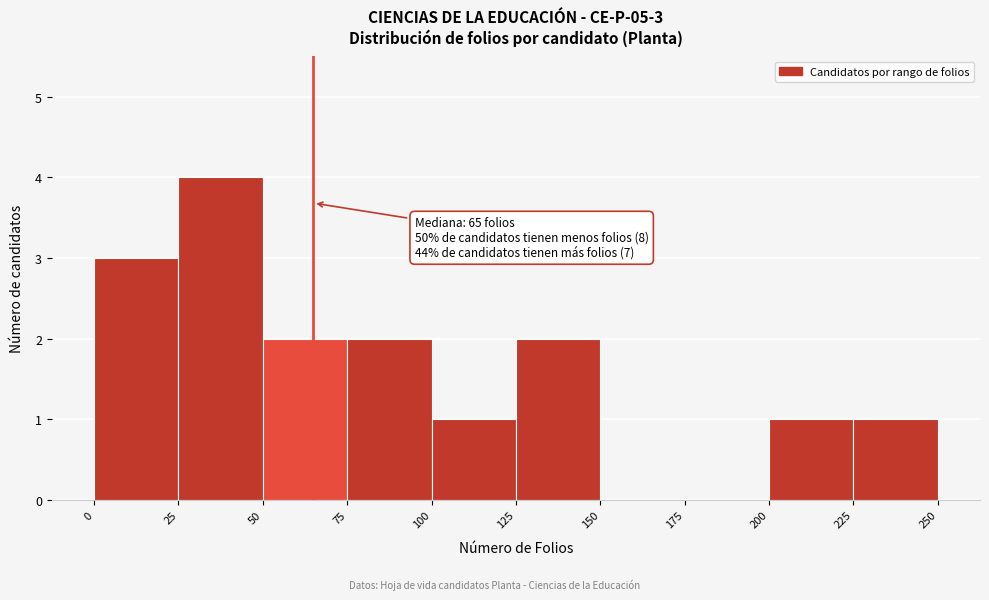

Which range on the x-axis has the tallest bar?

25 to 50